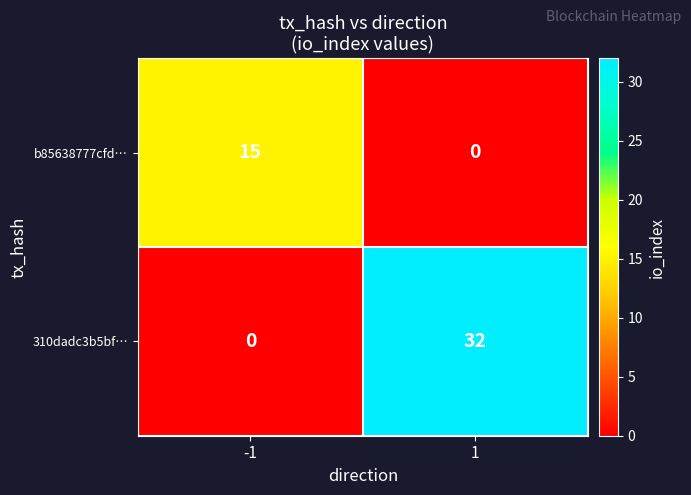

Reading left to right, what are all the values shown in this chart?

b85638777cfd…: 15	0
310dadc3b5bf…: 0	32